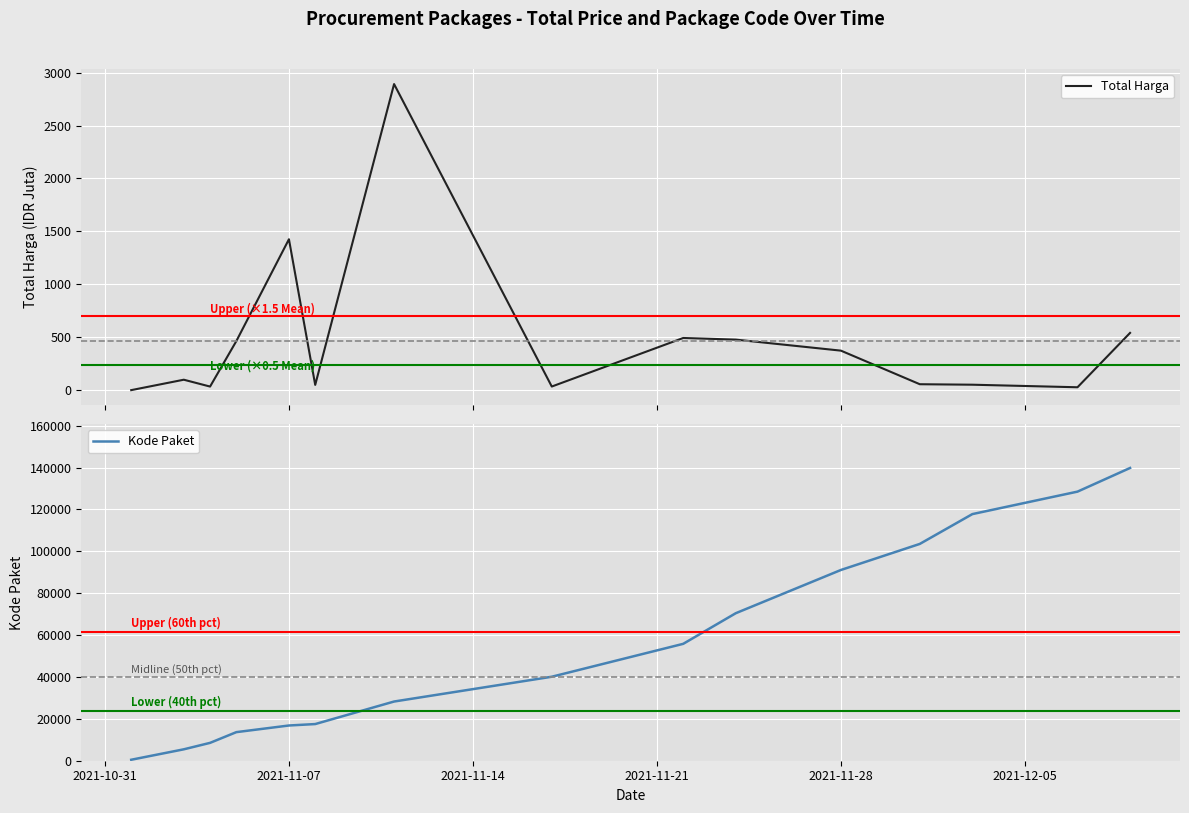

What is the smallest value displayed?

0.3